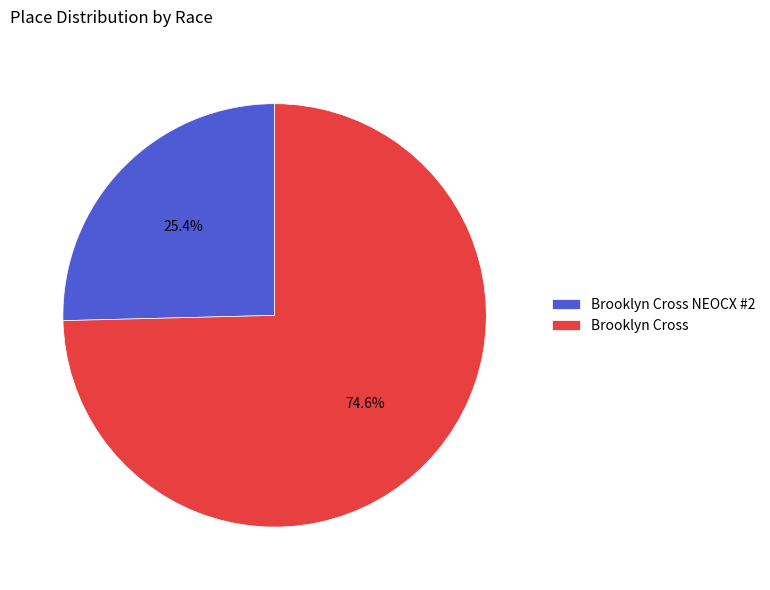

What is the ratio of the value at Brooklyn Cross NEOCX #2 to the value at Brooklyn Cross?

0.3